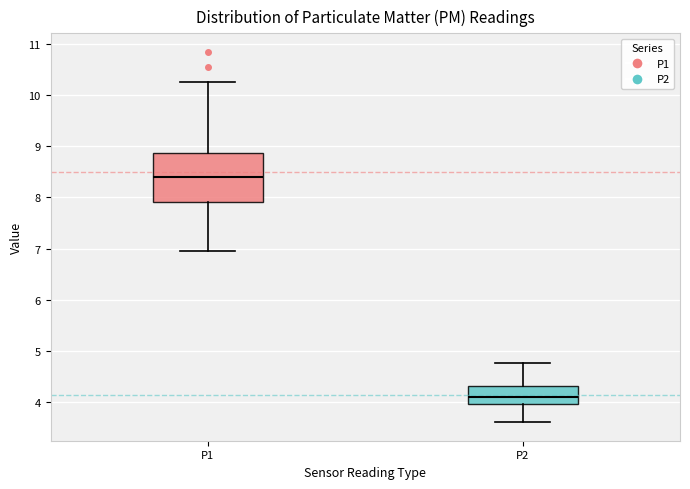

Reading left to right, read every box against the y-axis: the position of its median line, the range the box covers, and the ends of its whiskers. The values are not printed on the chart, so give them approximately, as read against the axis.

P1: median 8.4, box 7.9 to 8.9, whiskers 7.0 to 10.3
P2: median 4.1, box 4.0 to 4.3, whiskers 3.6 to 4.8